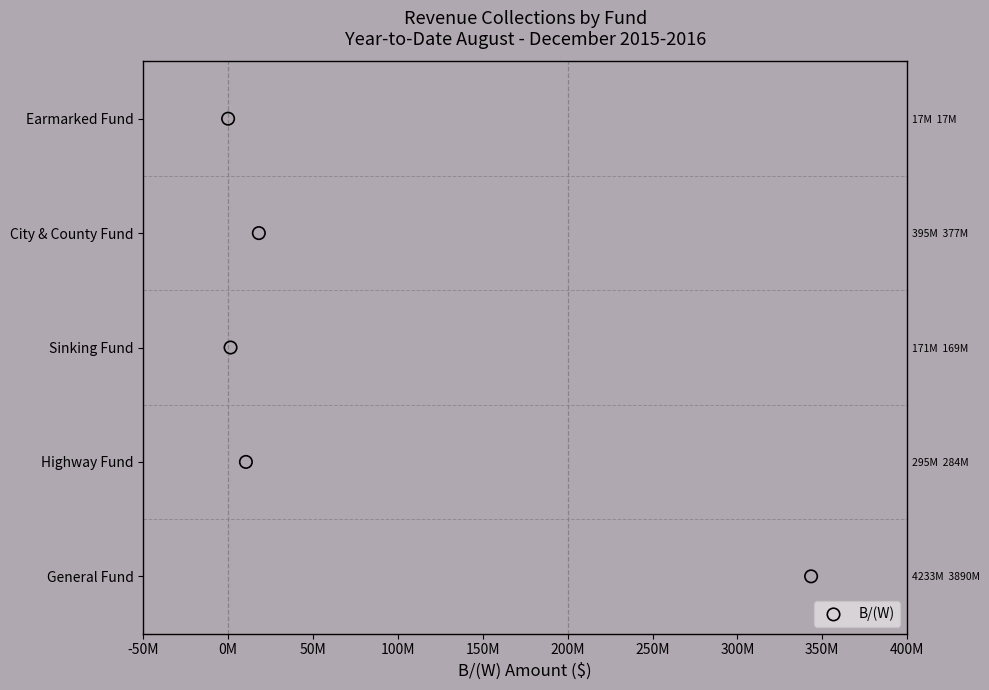

Which has a higher value, 150M or 0M?

150M